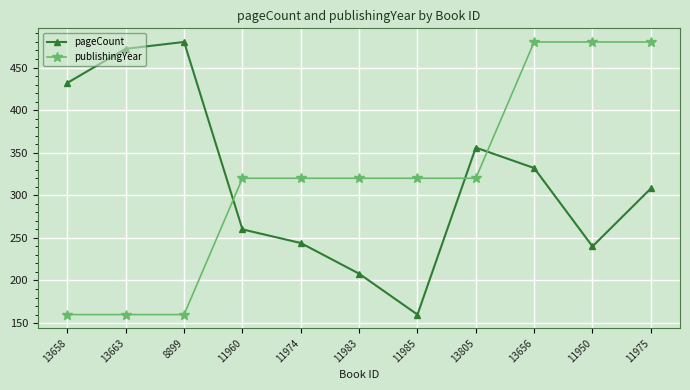

What is the minimum value shown in the chart?

160